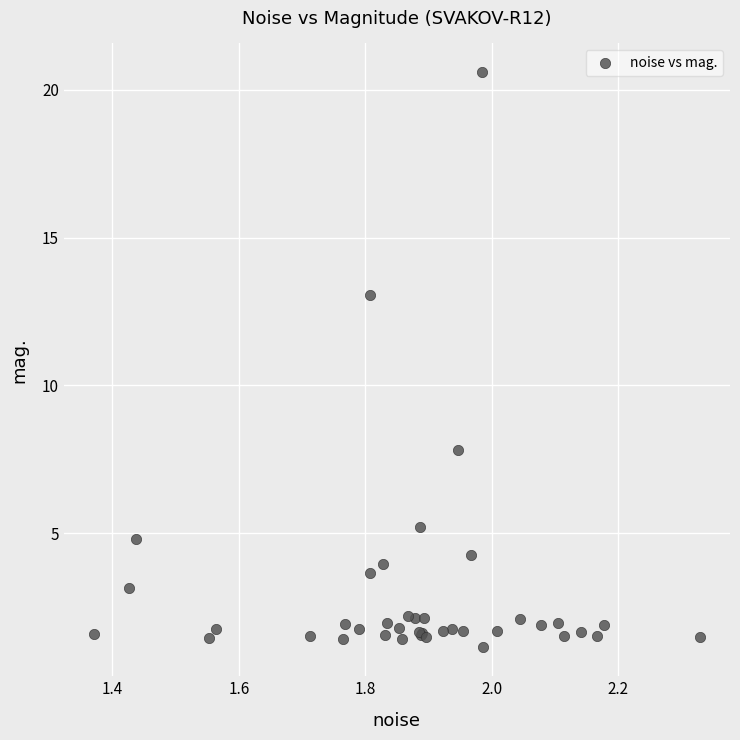

What Y value in the scatter plot is closest to 10?

7.8